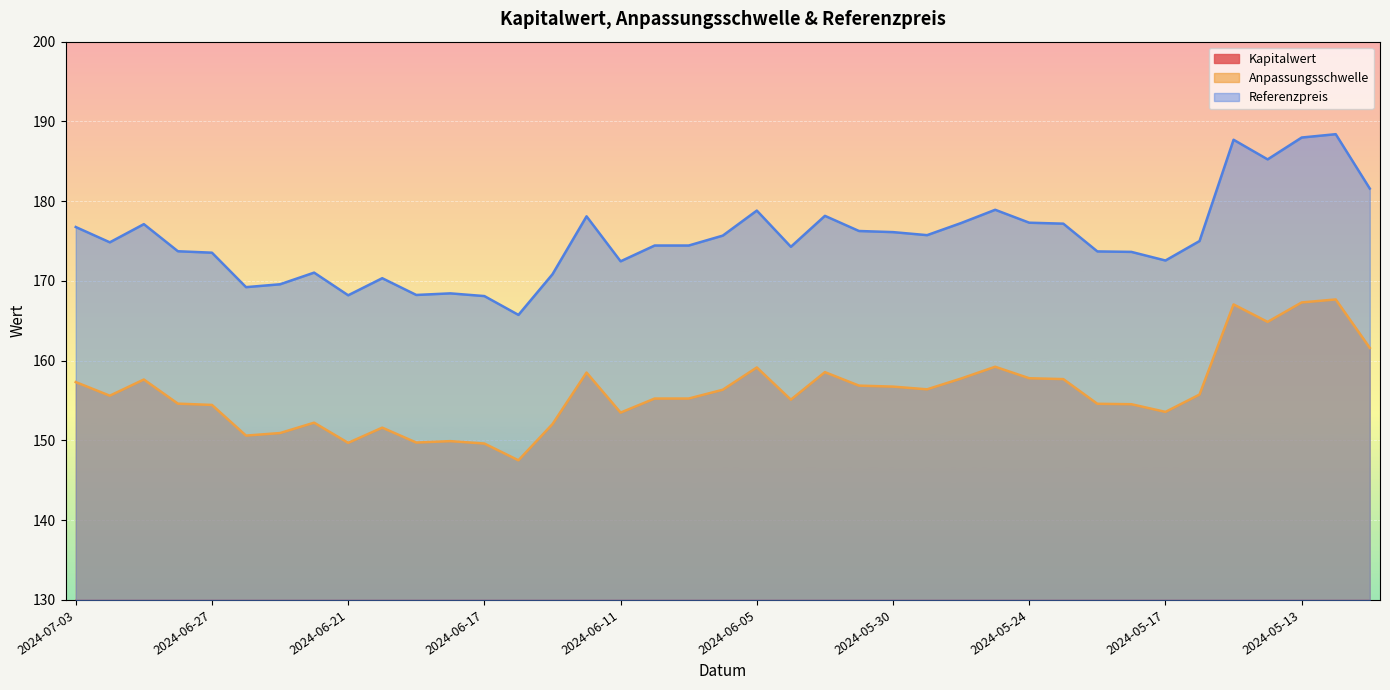

What is the total value across all series at 2024-06-28?

334.0